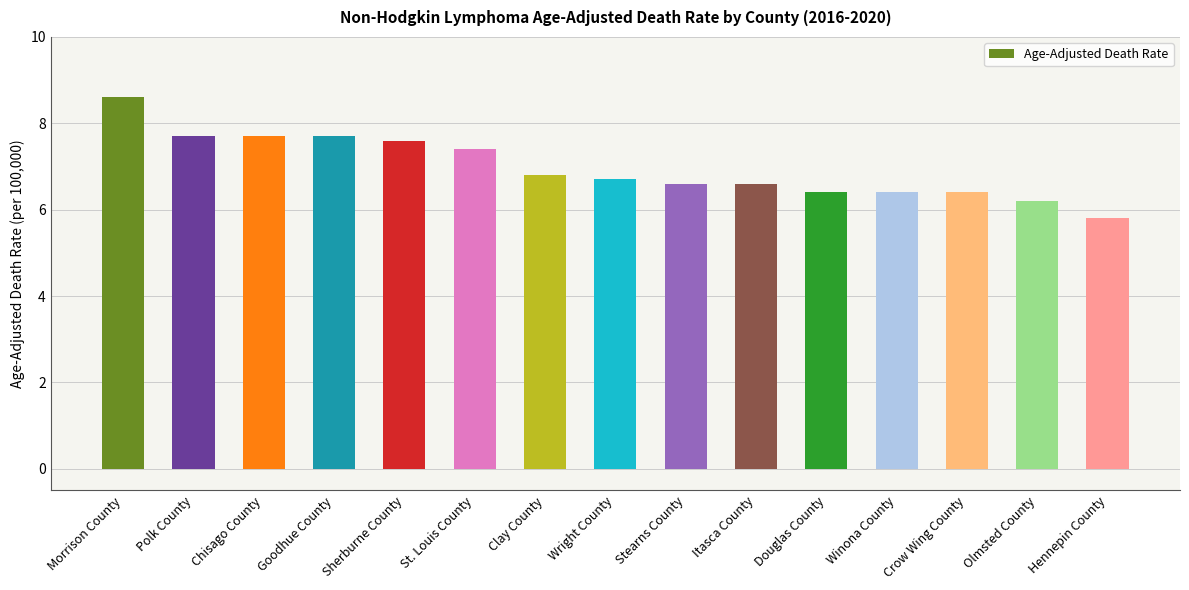

How many bars are there in total?

15